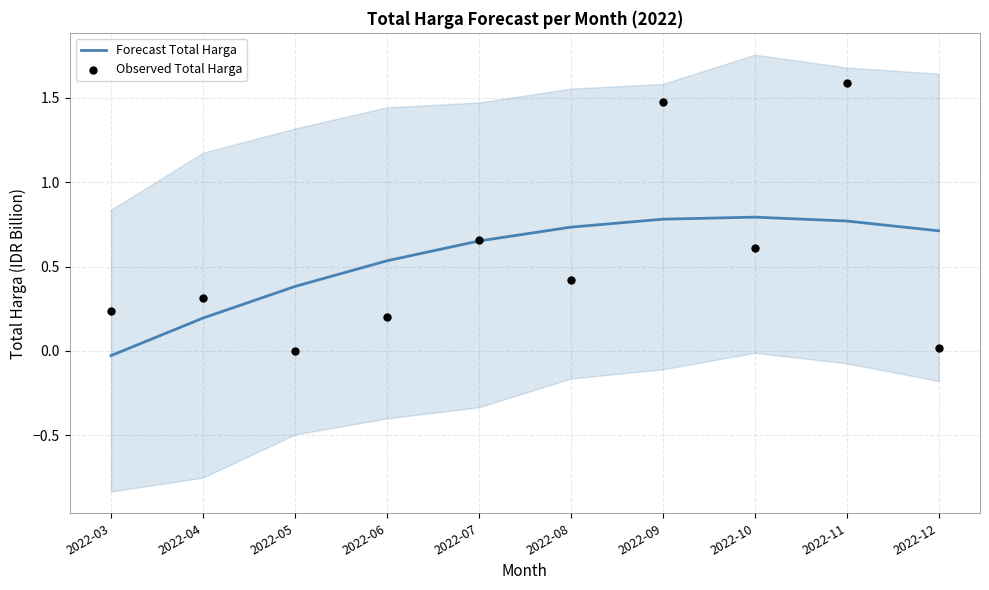

What are all the series names shown in the legend?

Forecast Total Harga, Observed Total Harga